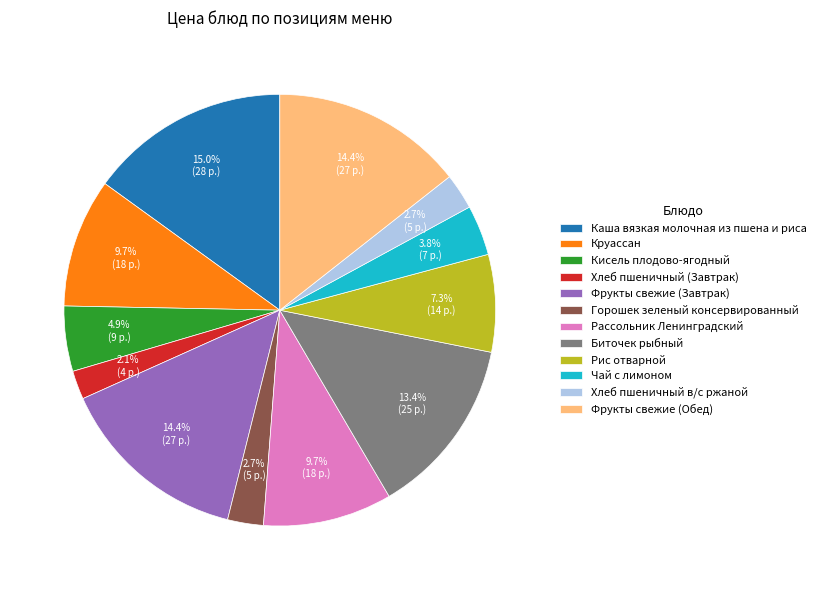

To the nearest percent, what is the difference between the Биточек рыбный and Горошек зеленый консервированный slice percentages?

11%